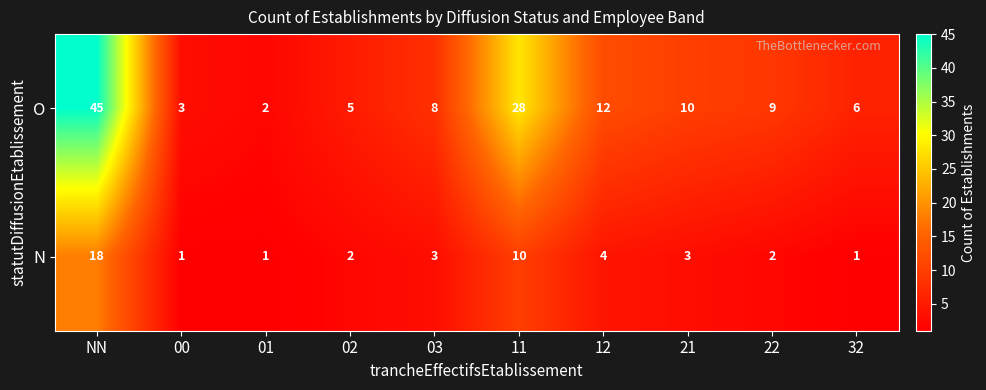

Count the number of data series in this chart.

2